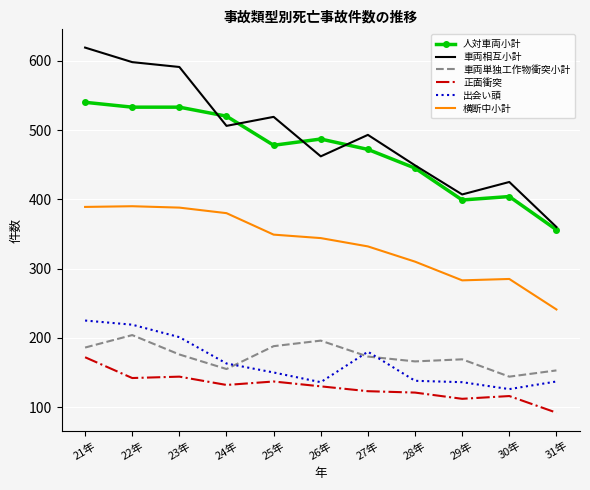

What is the highest value of the 横断中小計 series?

390